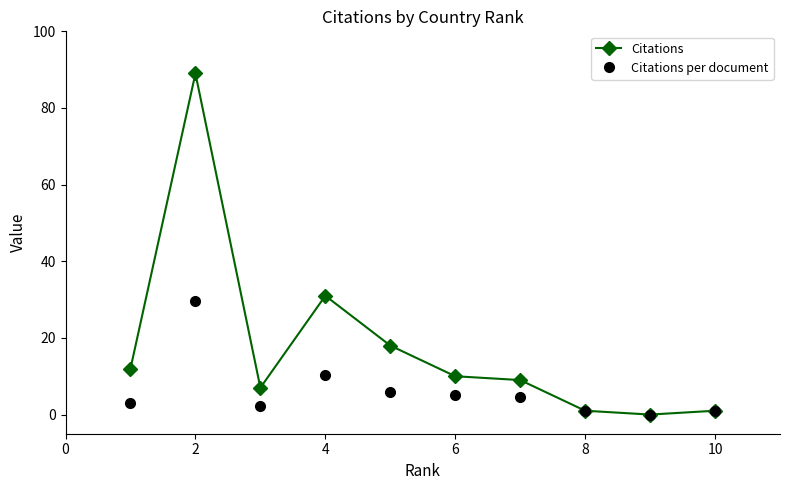

Rank the series by their maximum value, from highest to lowest.

Citations, Citations per document